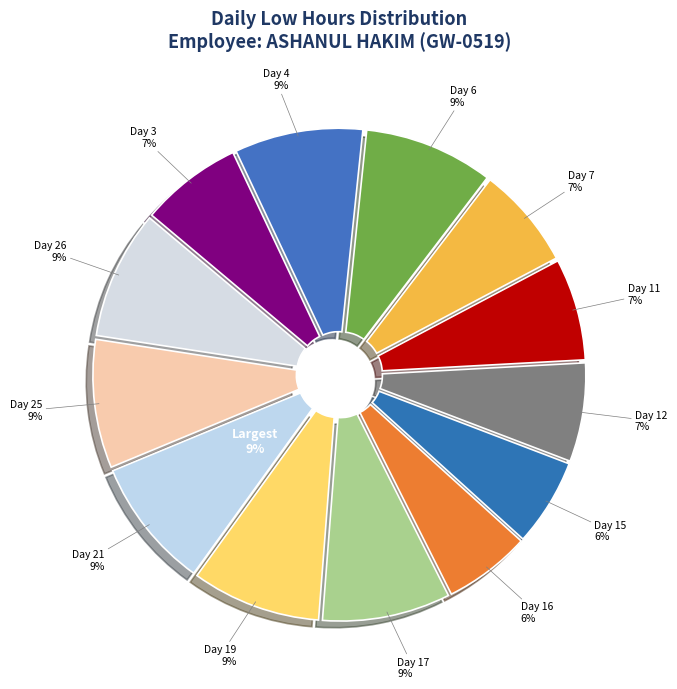

How many segments does this pie chart have?

13